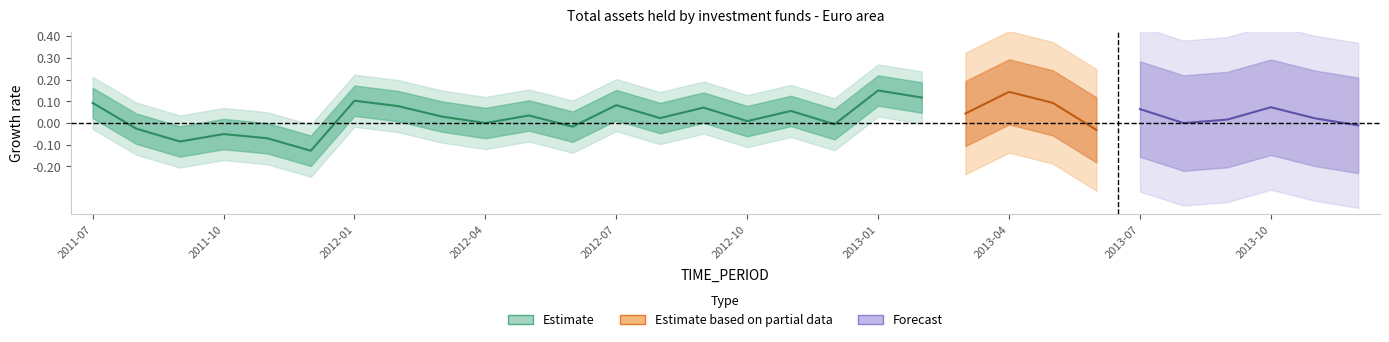

Count the number of categories in the chart.

20